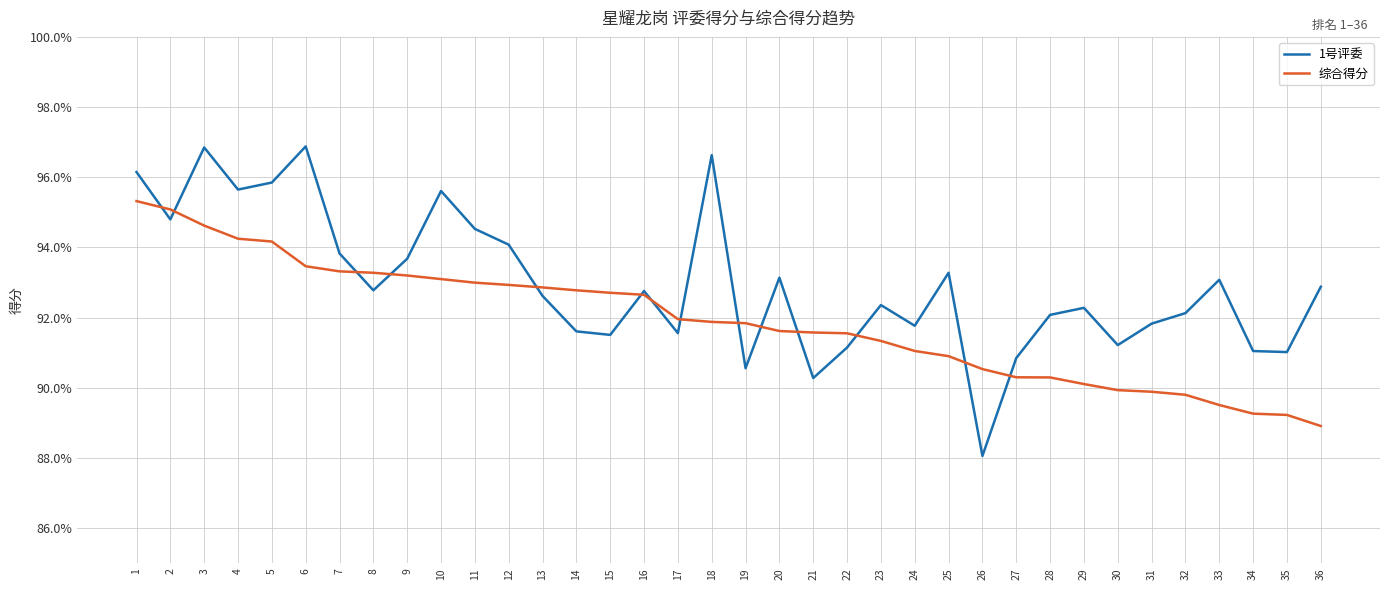

Which series has the largest total across all categories?

1号评委